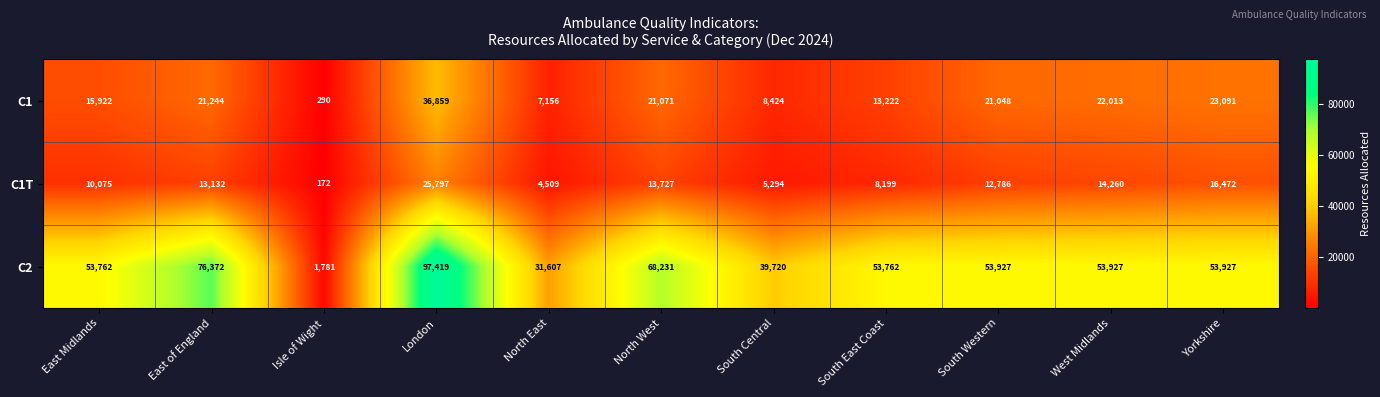

What is the minimum value shown in the chart?

172